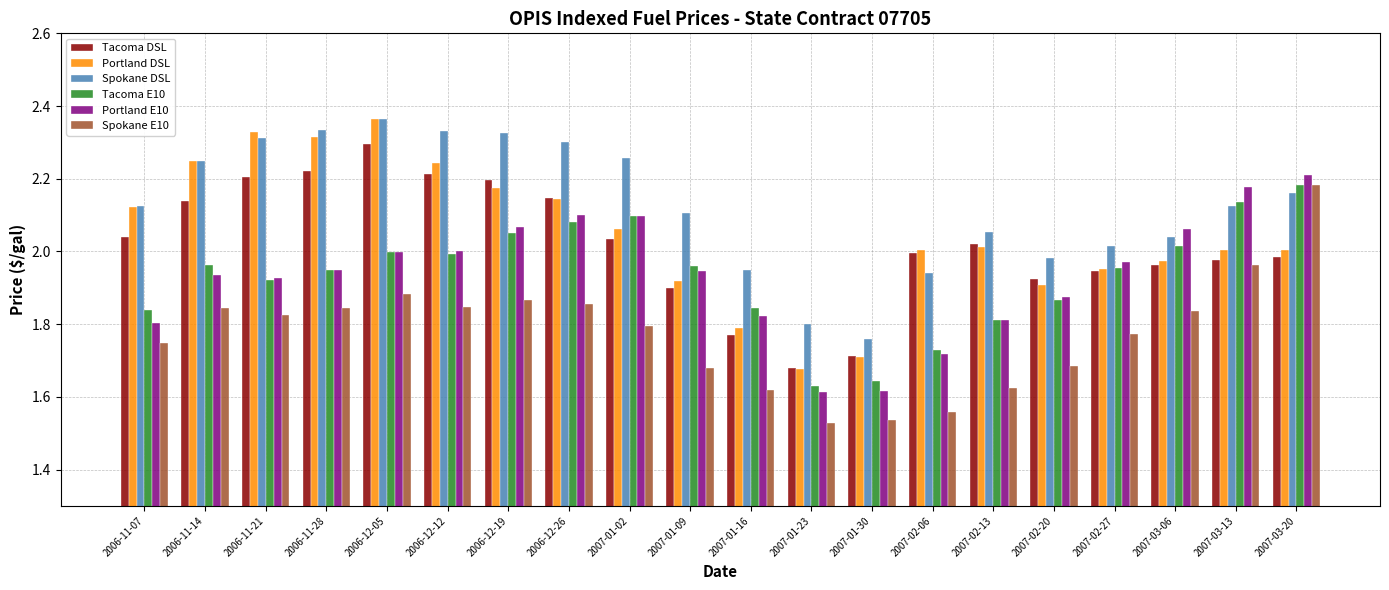

What is the difference between the maximum and second lowest values in the Tacoma DSL series?

0.6